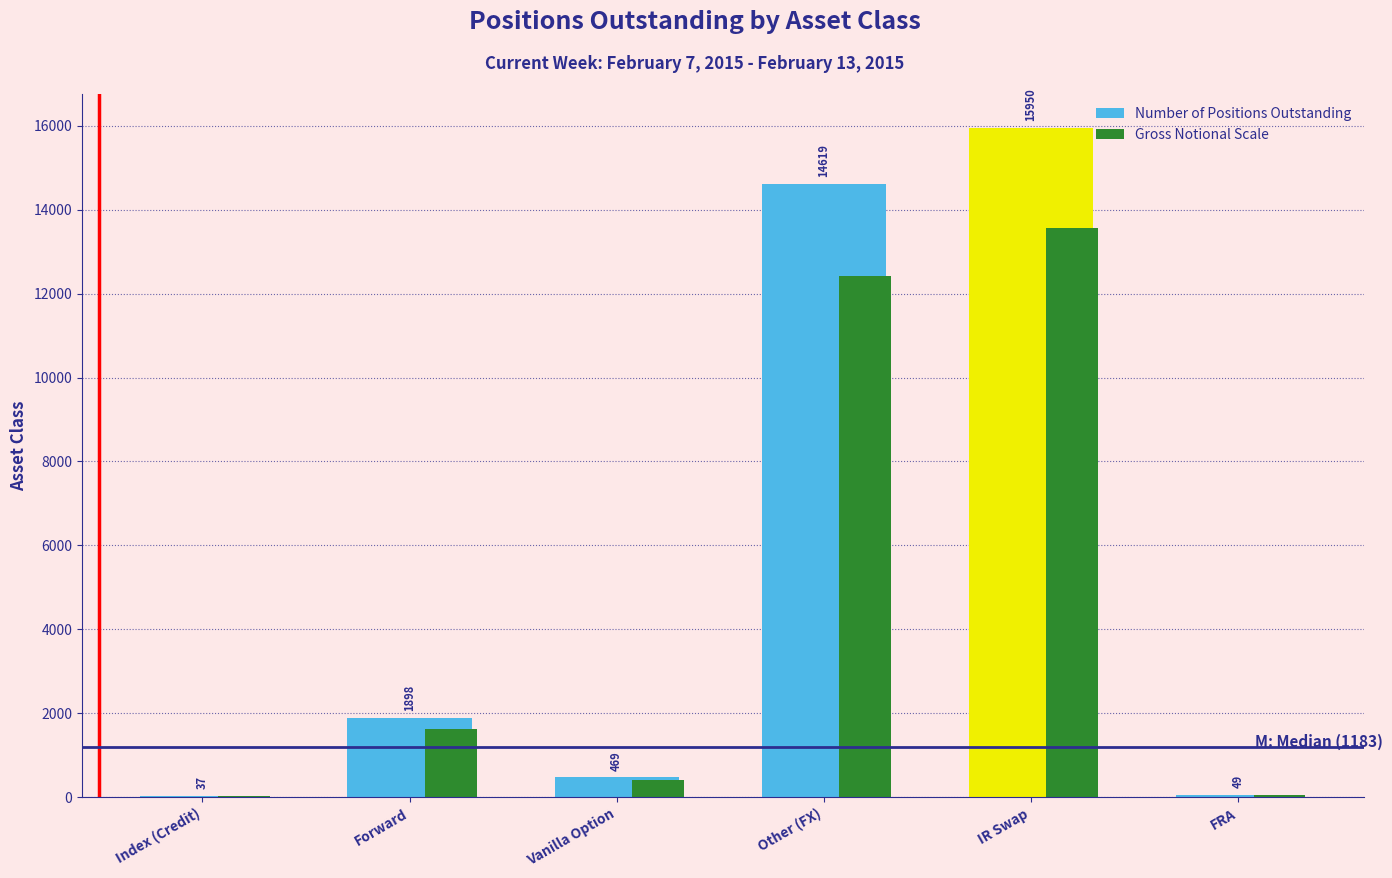

The value of Number of Positions Outstanding at Vanilla Option is 469.0. True or false?

True